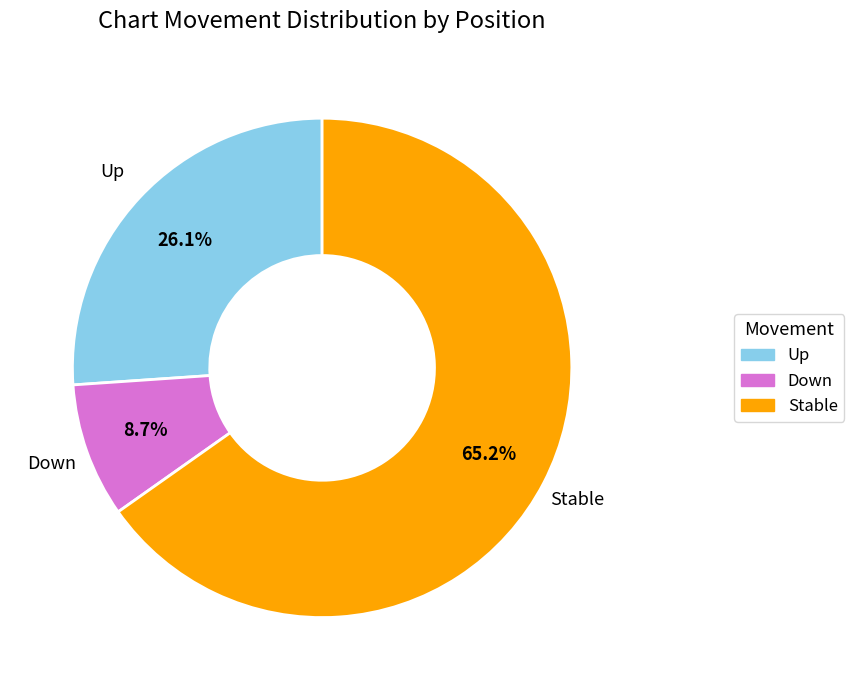

Does any single category account for the majority?

Yes